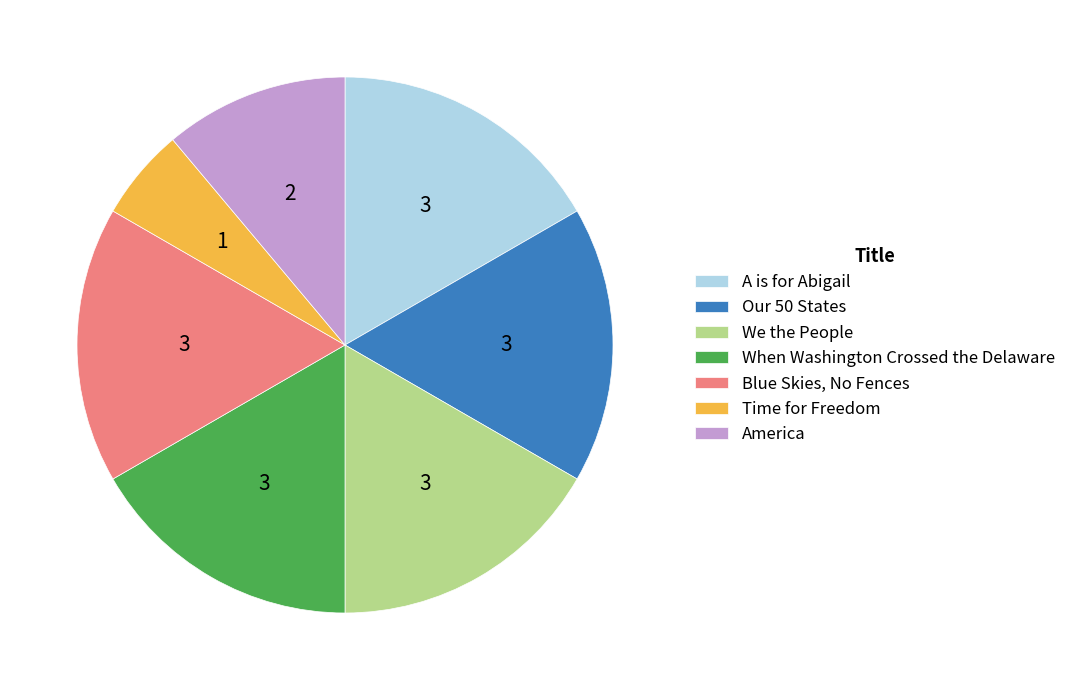

Is the sum of We the People and America greater than half?

No